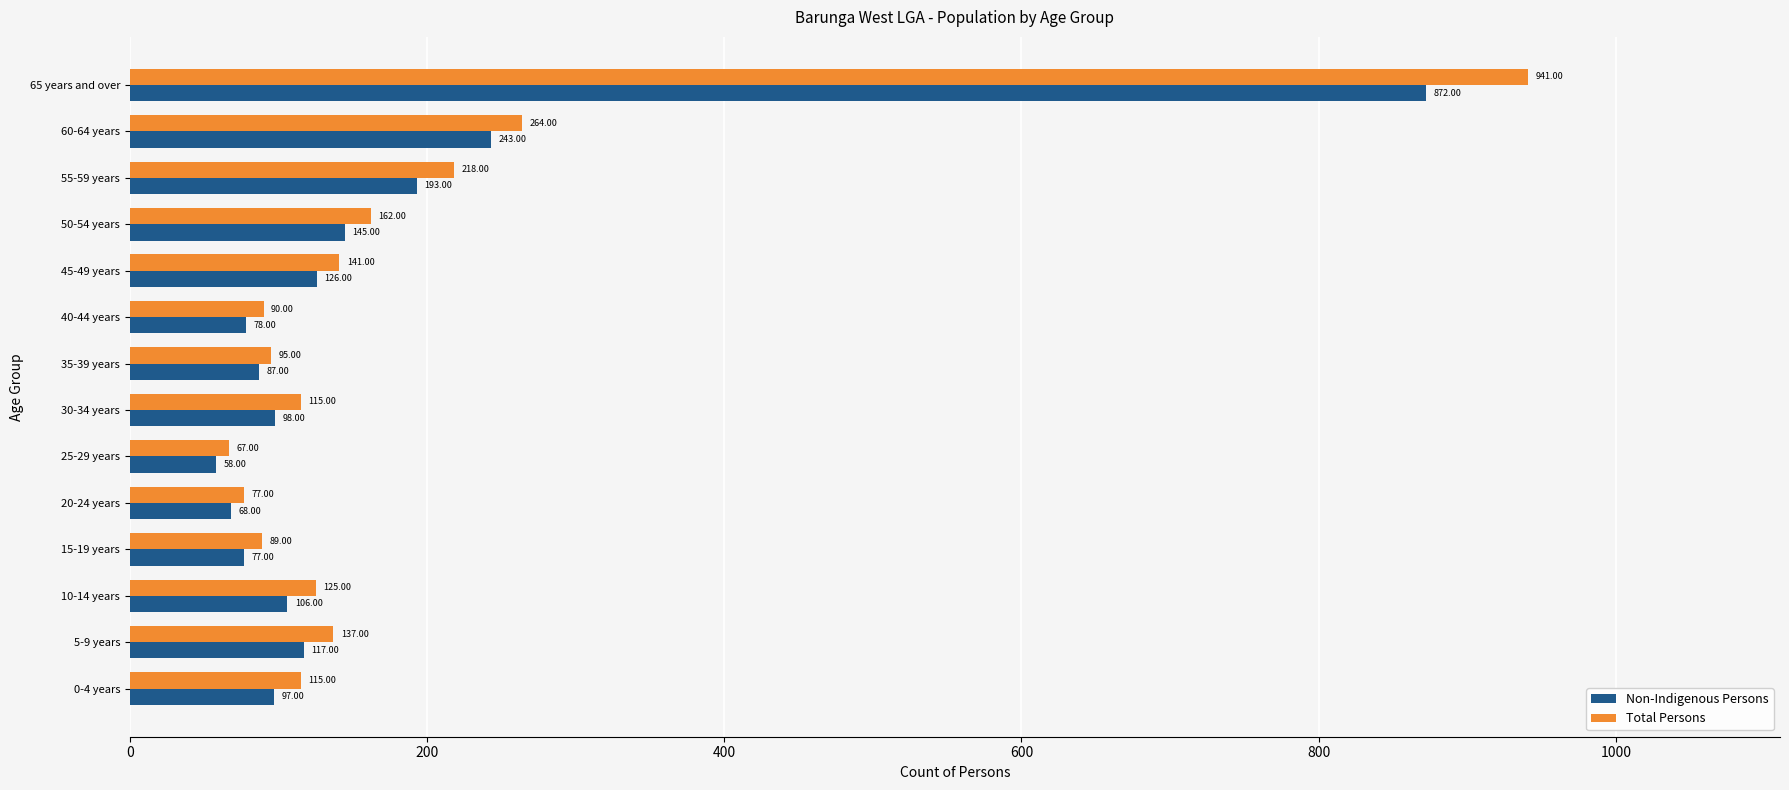

Rank the series by their maximum value, from lowest to highest.

Non-Indigenous Persons, Total Persons